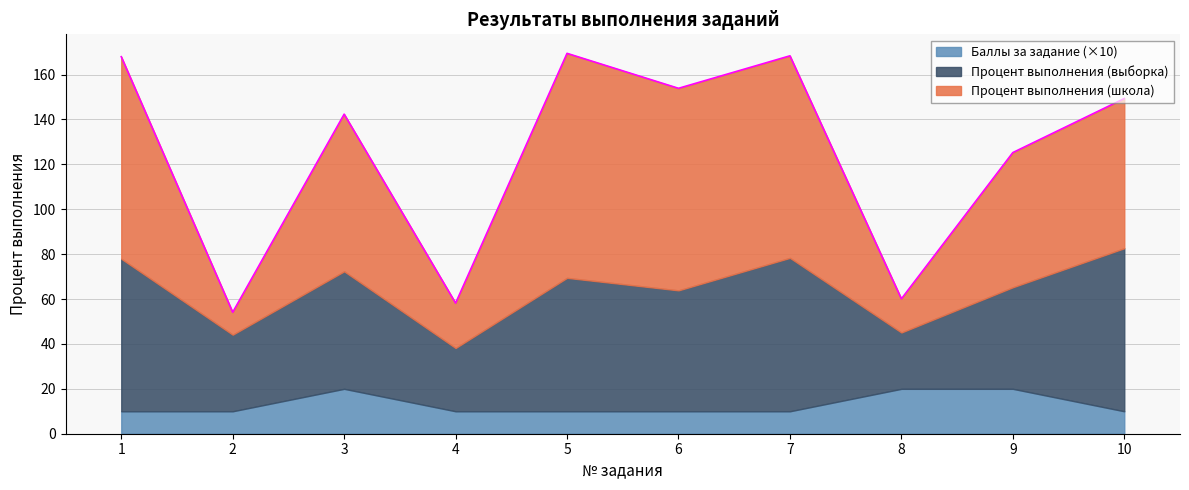

What is the greatest value displayed?

100.0